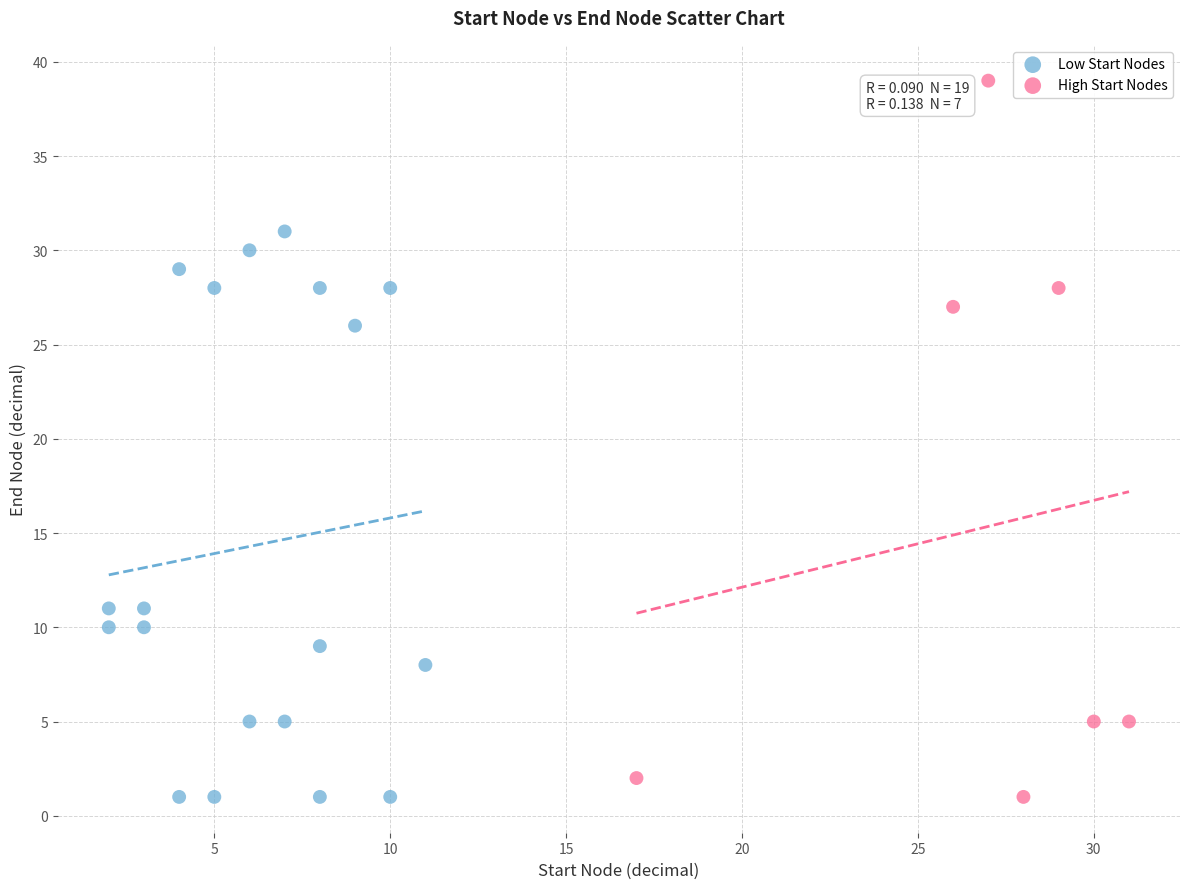

Which series has the largest Y range (max minus min)?

High Start Nodes